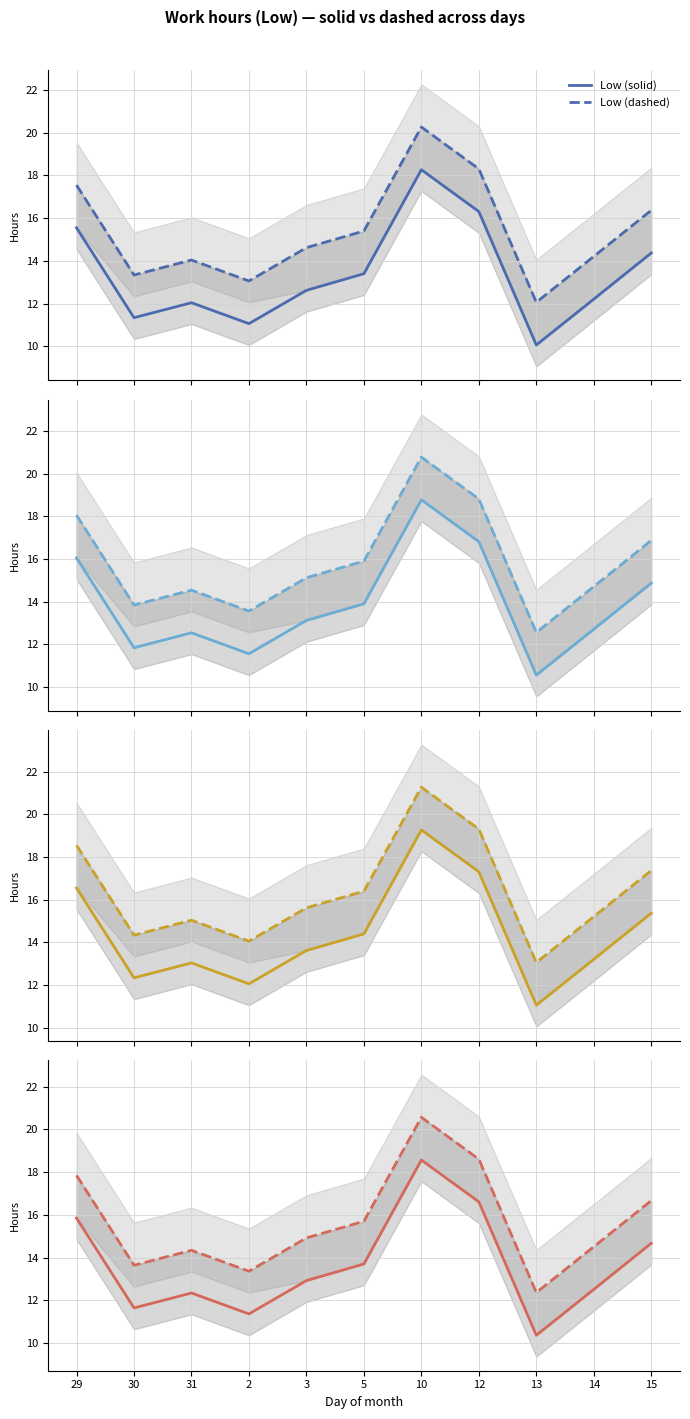

Between 13 and 15, which is larger?

15